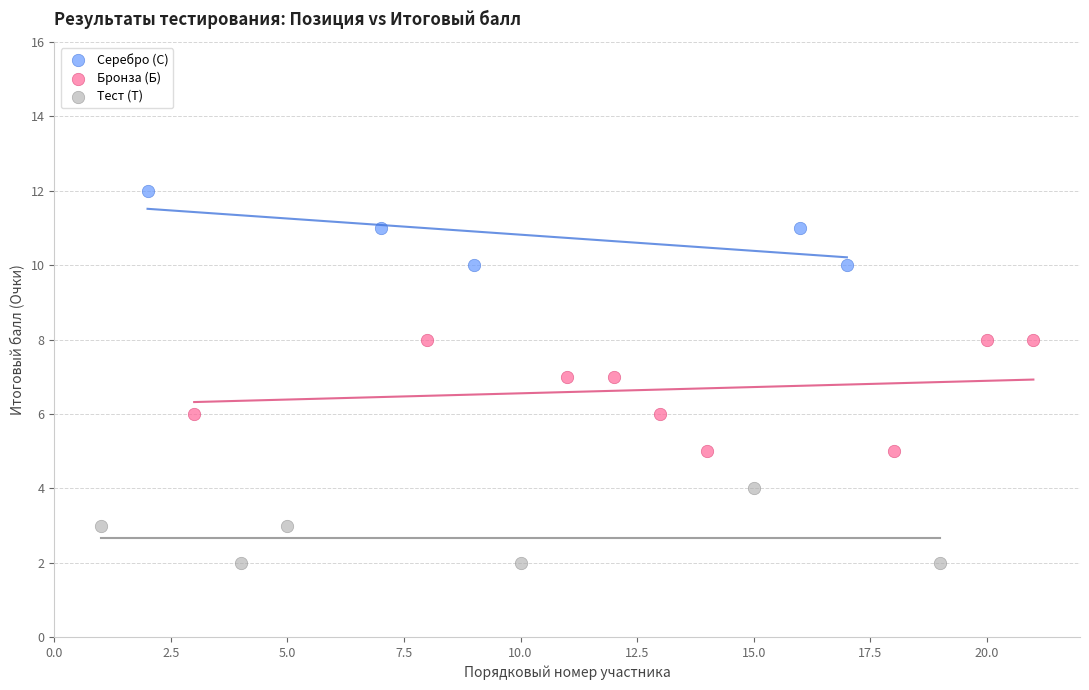

What are all the series names shown in the legend?

Серебро (С), Бронза (Б), Тест (Т)